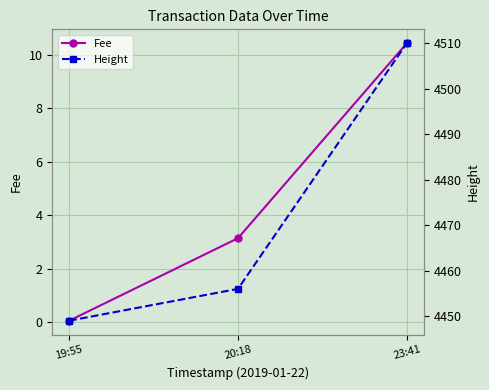

How many data points in Fee are less than 3?

1